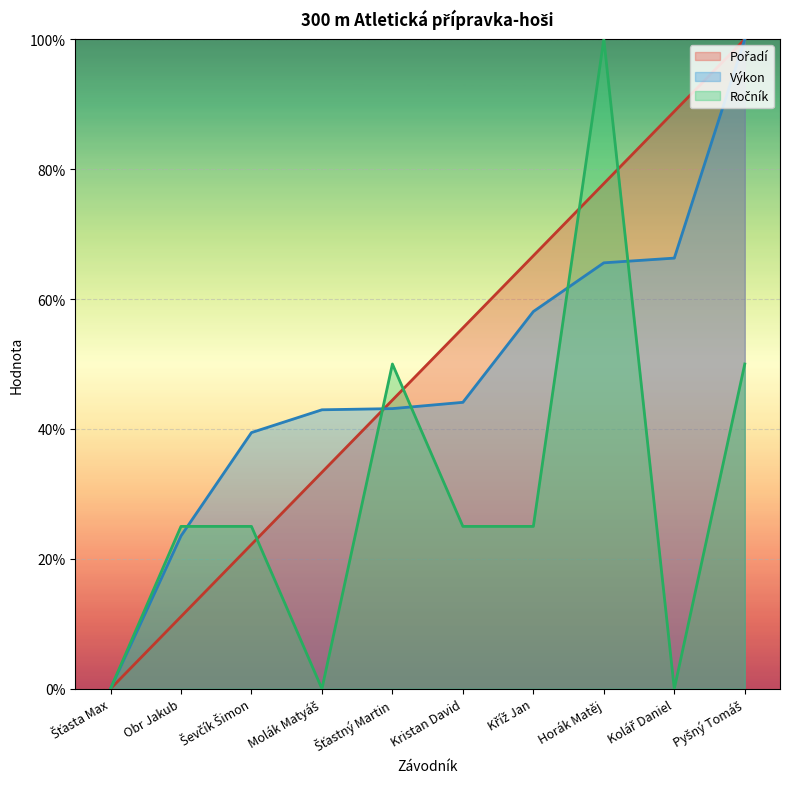

What is the difference between the second highest and minimum values in the Ročník series?

50.0